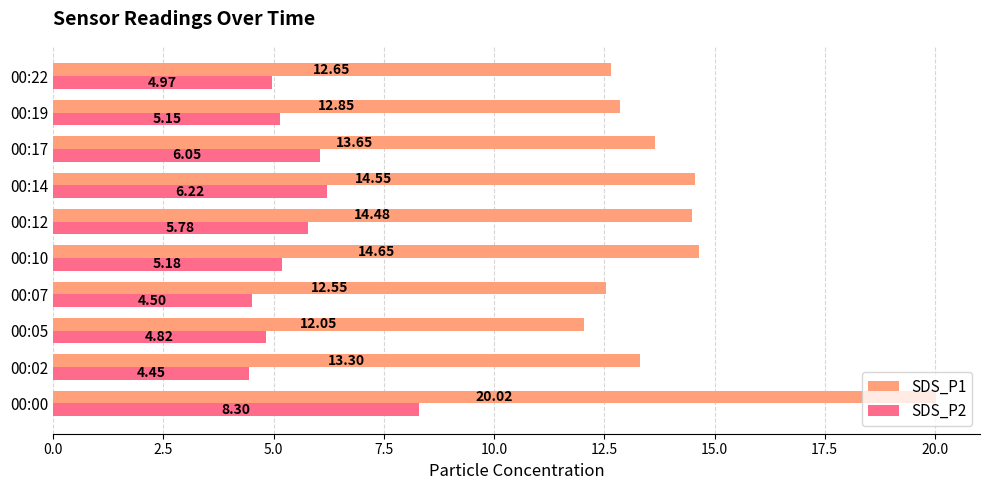

Count the number of data series in this chart.

2